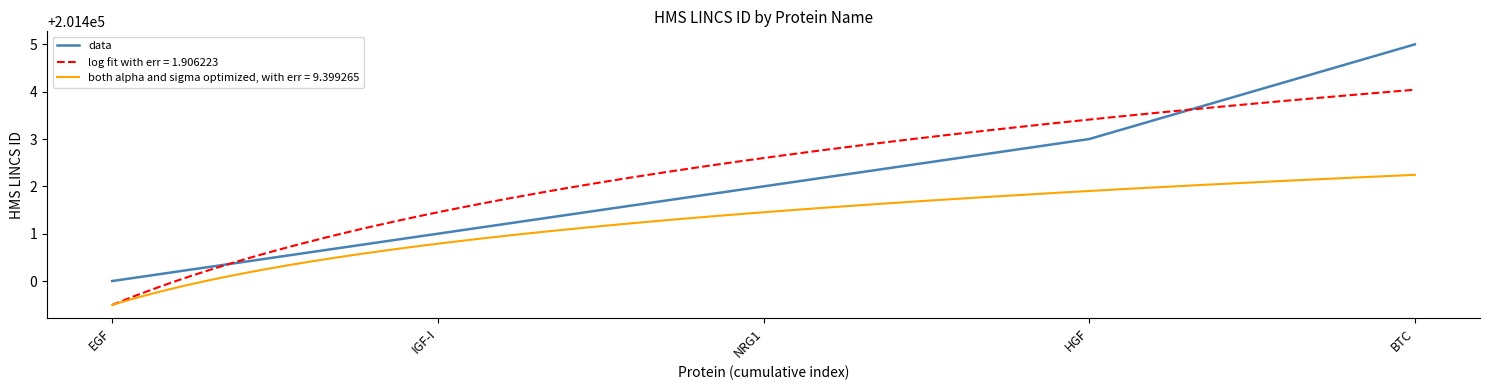

List the labels in order of value, smallest first.

EGF, IGF-I, NRG1, HGF, BTC